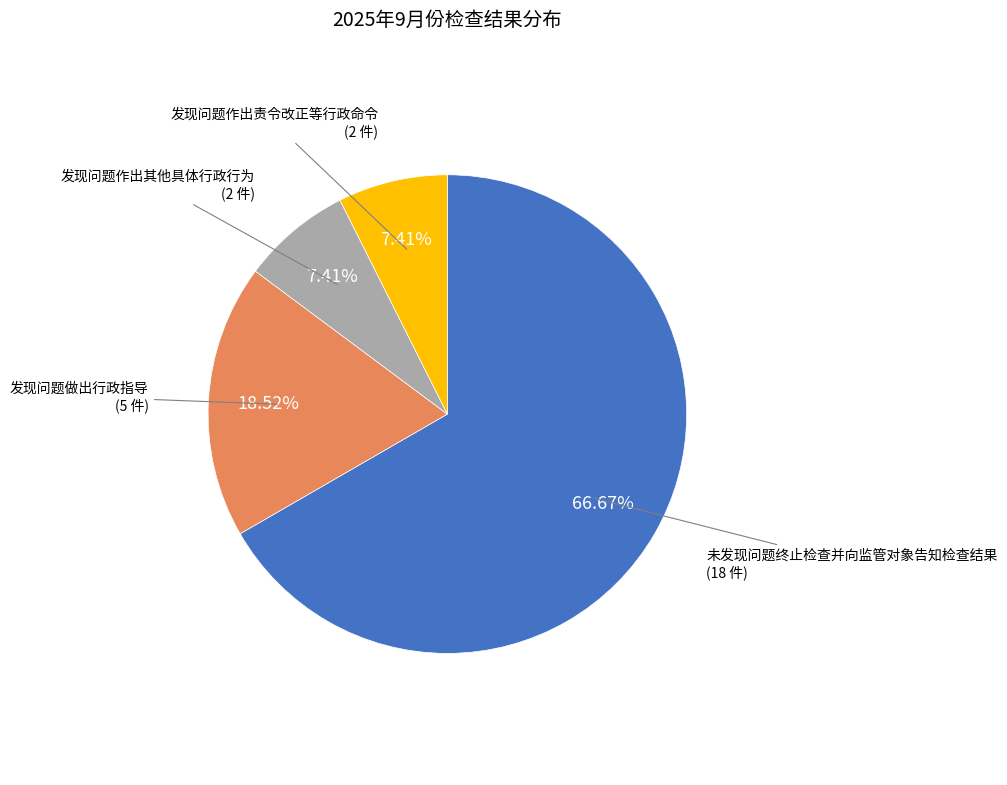

True or false: 未发现问题终止检查并向监管对象告知检查结果 accounts for 57% of the total.

False